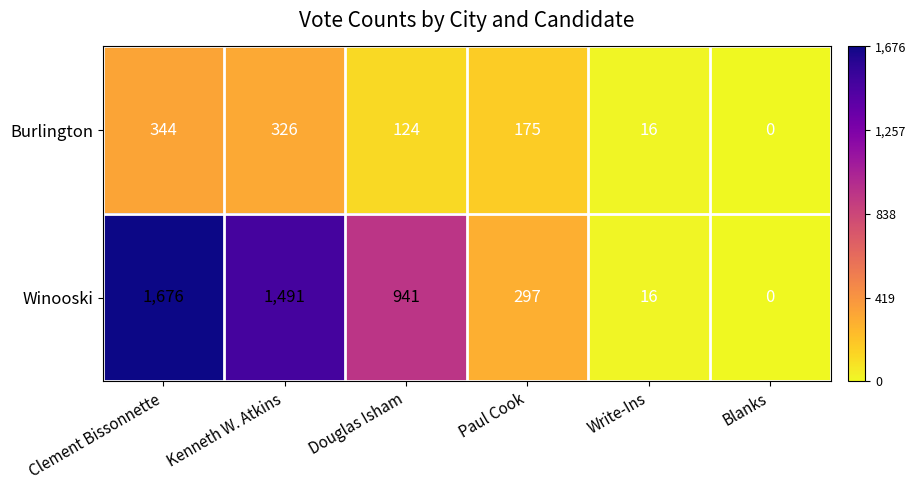

What is the difference between the maximum and minimum values in the Winooski series?

1676